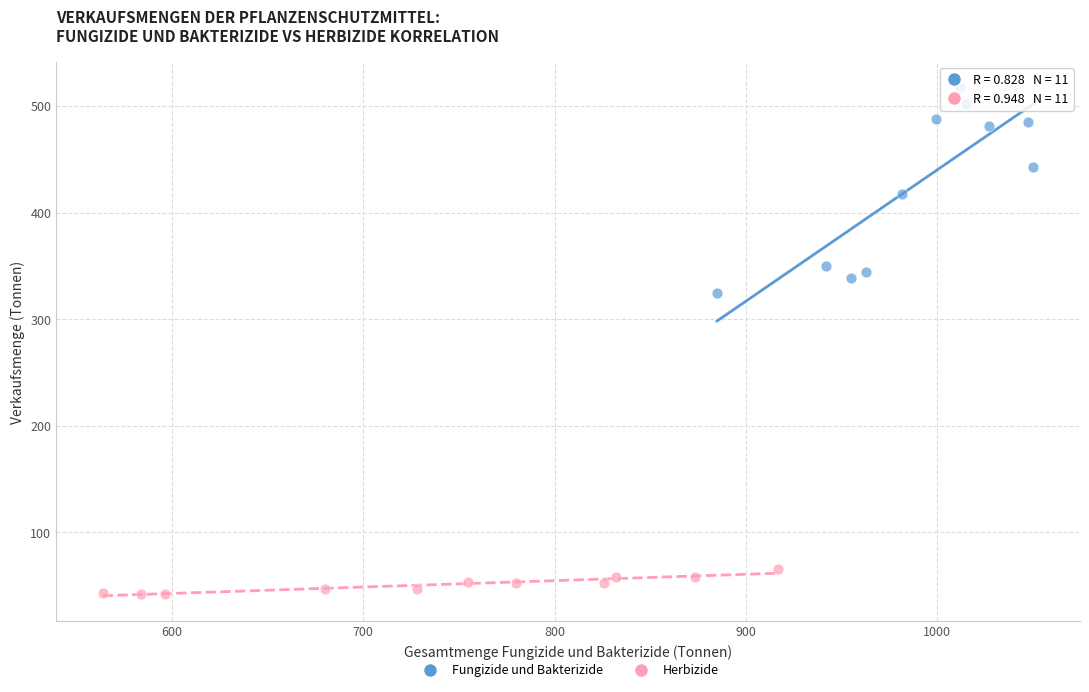

Which series reaches the minimum Y coordinate?

Herbizide